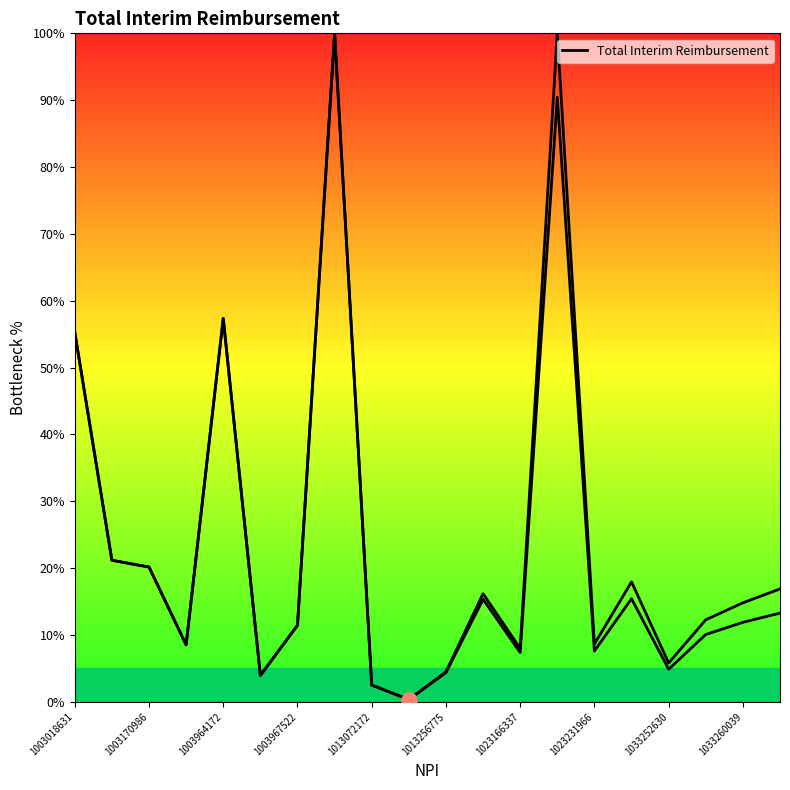

What is the change in value from 11 to 17?

-5.3